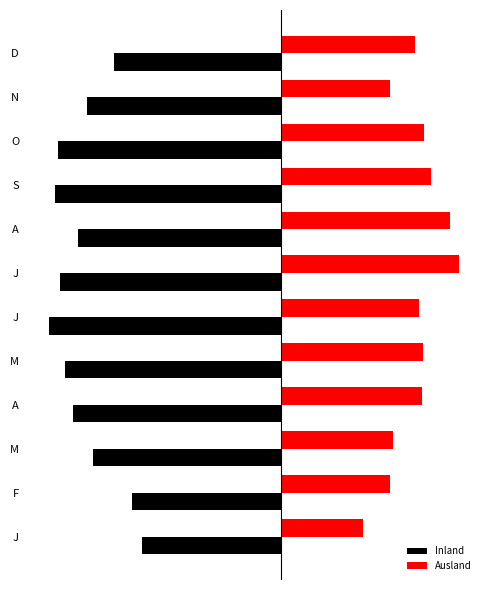

List the series in order of their overall mean, lowest first.

Inland, Ausland